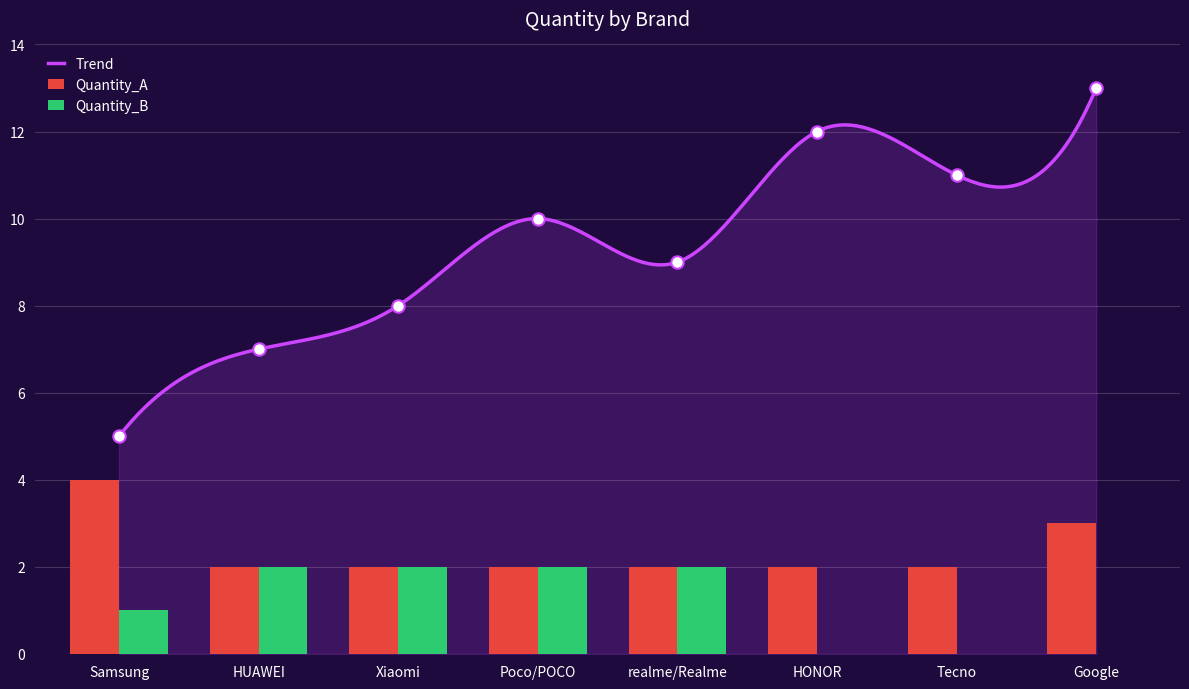

Which series reaches the minimum Y coordinate?

Quantity_B